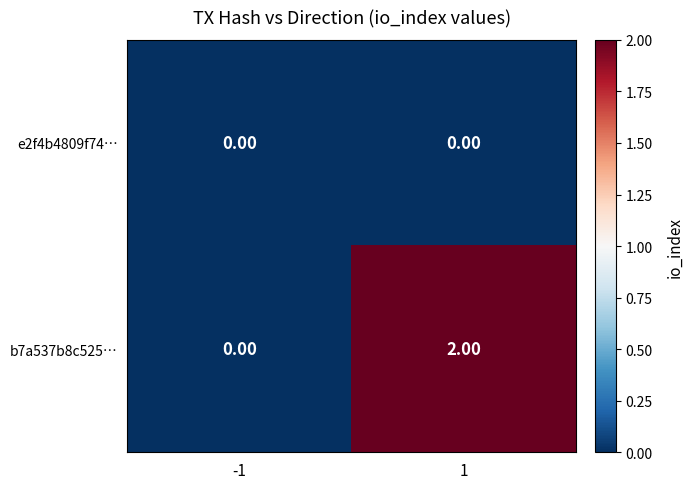

Which series has the largest total across all categories?

b7a537b8c525…